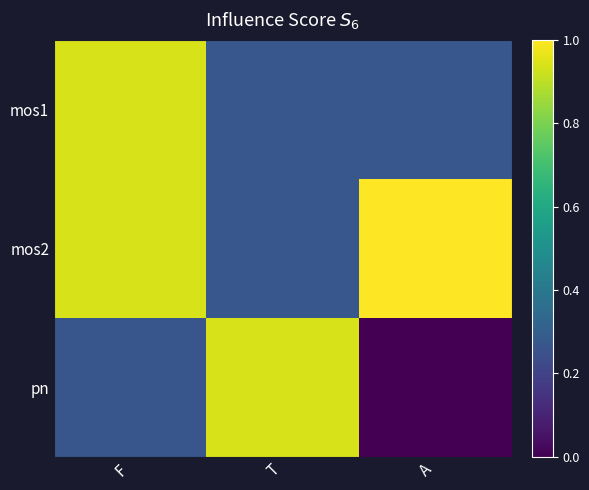

Reading right to left, transcribe all the data shown in this chart.

mos1: A=0.3	T=0.3	F=0.9
mos2: A=1.0	T=0.3	F=0.9
pn: A=0.0	T=0.9	F=0.3